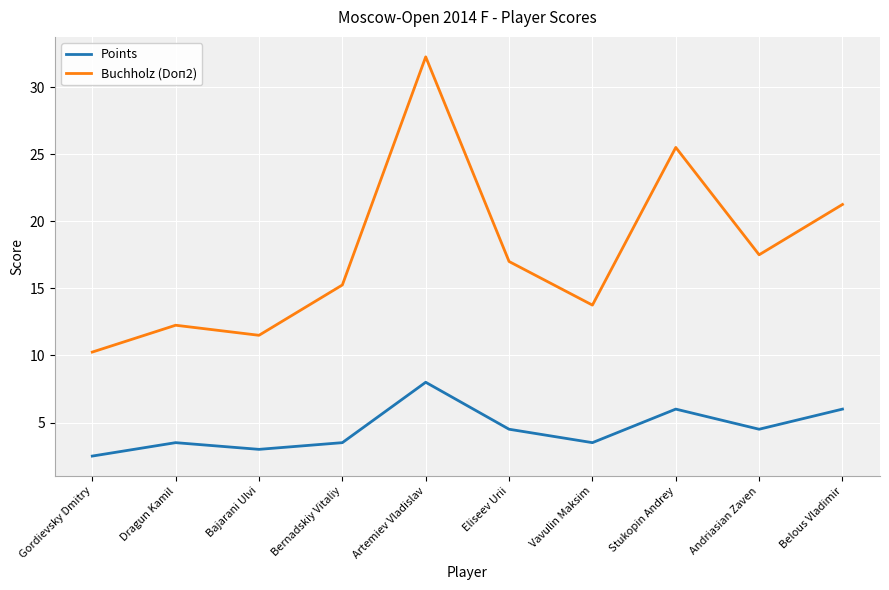

Which series has the largest total across all categories?

Buchholz (Doп2)